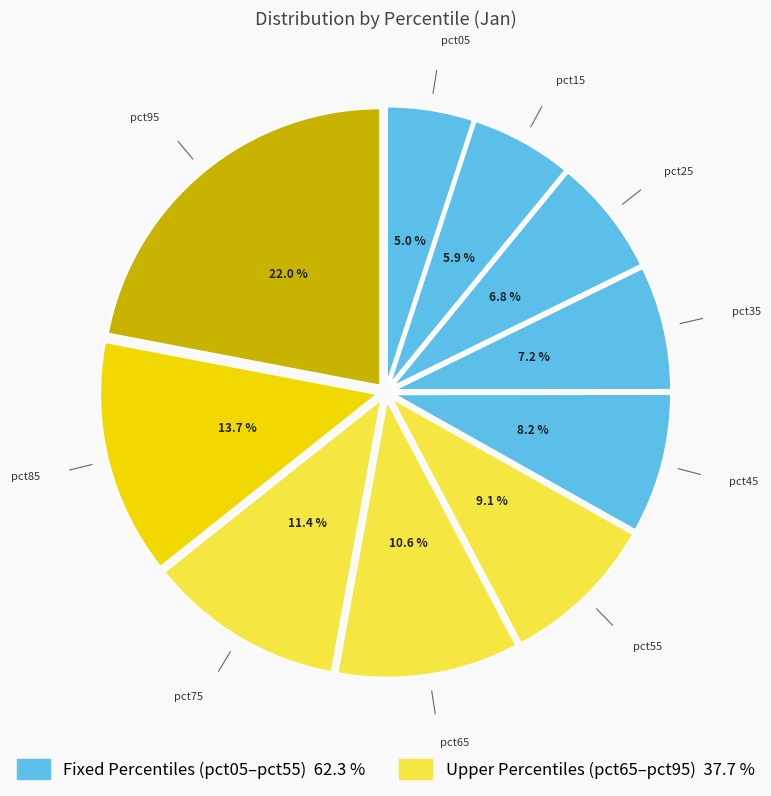

How many slices are in this pie chart?

10